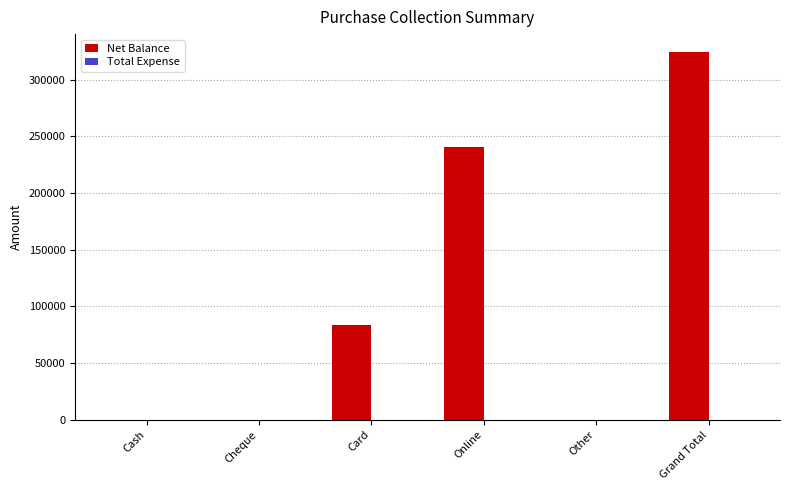

True or false: the data shows 240720 at Online.

True